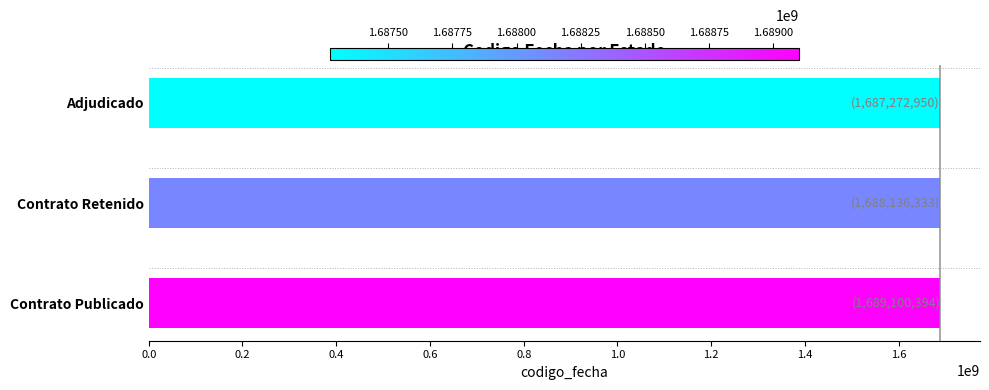

Count the values in the range 1687272950 to 1689100394.

3